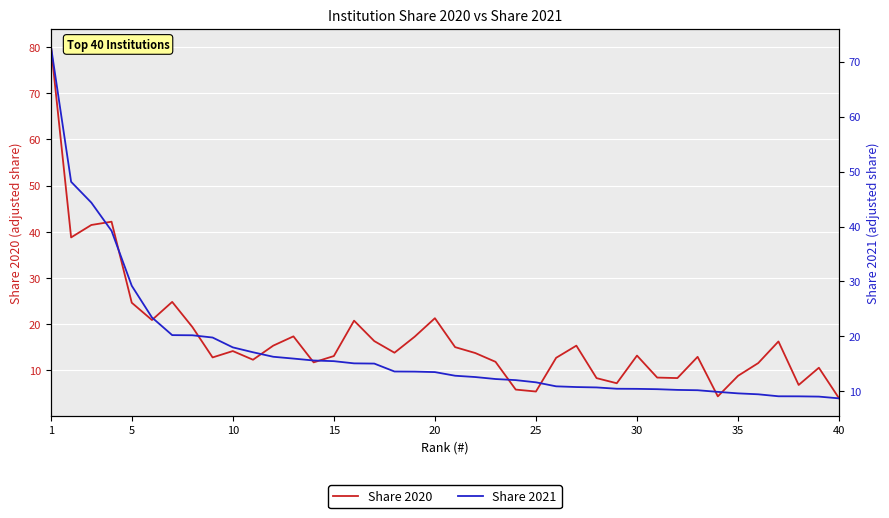

What is the minimum value shown in the chart?

4.0